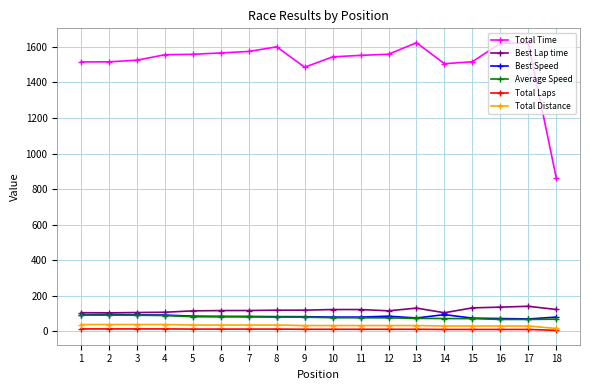

The value of Best Lap time at 18 is 123.2. True or false?

True